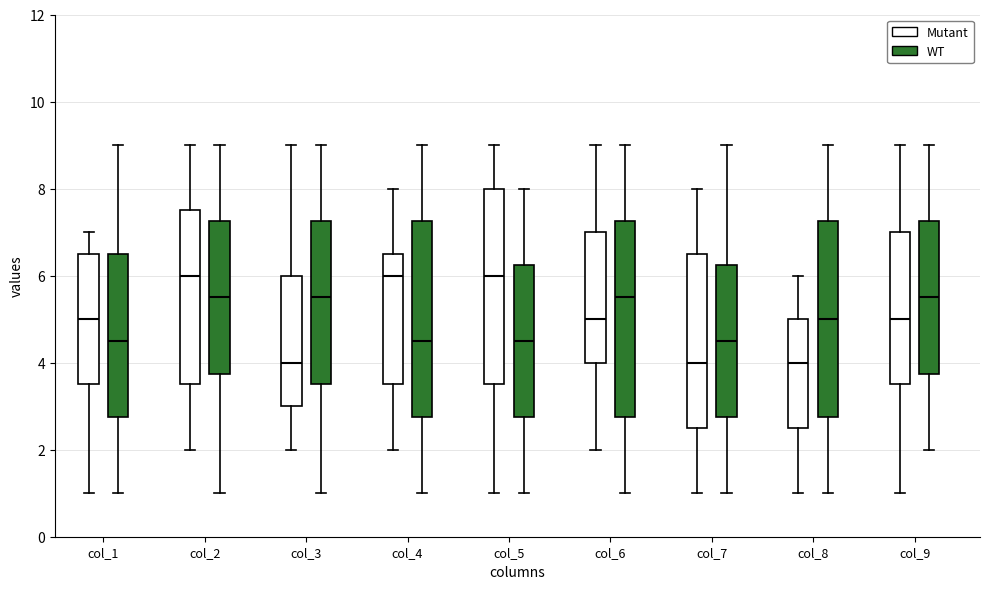

Where is the upper edge of the box for col_1 (Mutant) on the y-axis? The values are not printed on the chart, so give them approximately, as read against the axis.

6.6